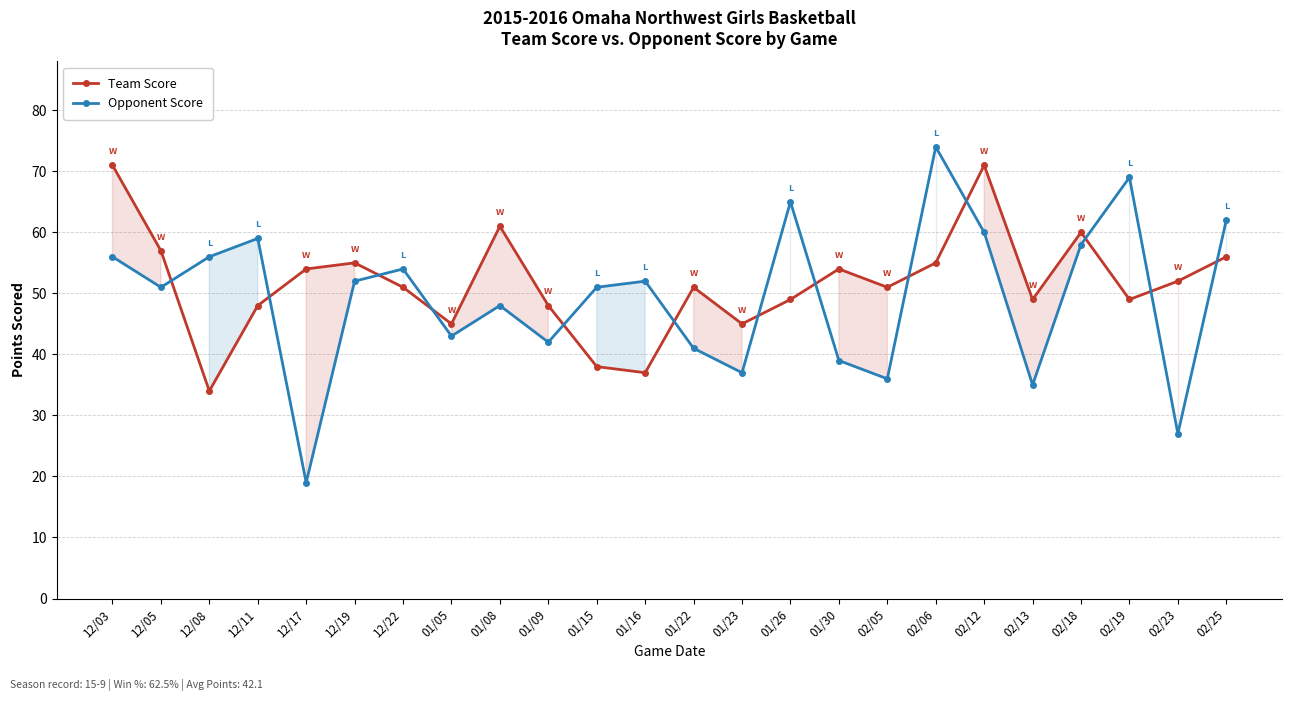

What is the maximum value shown in the chart?

74